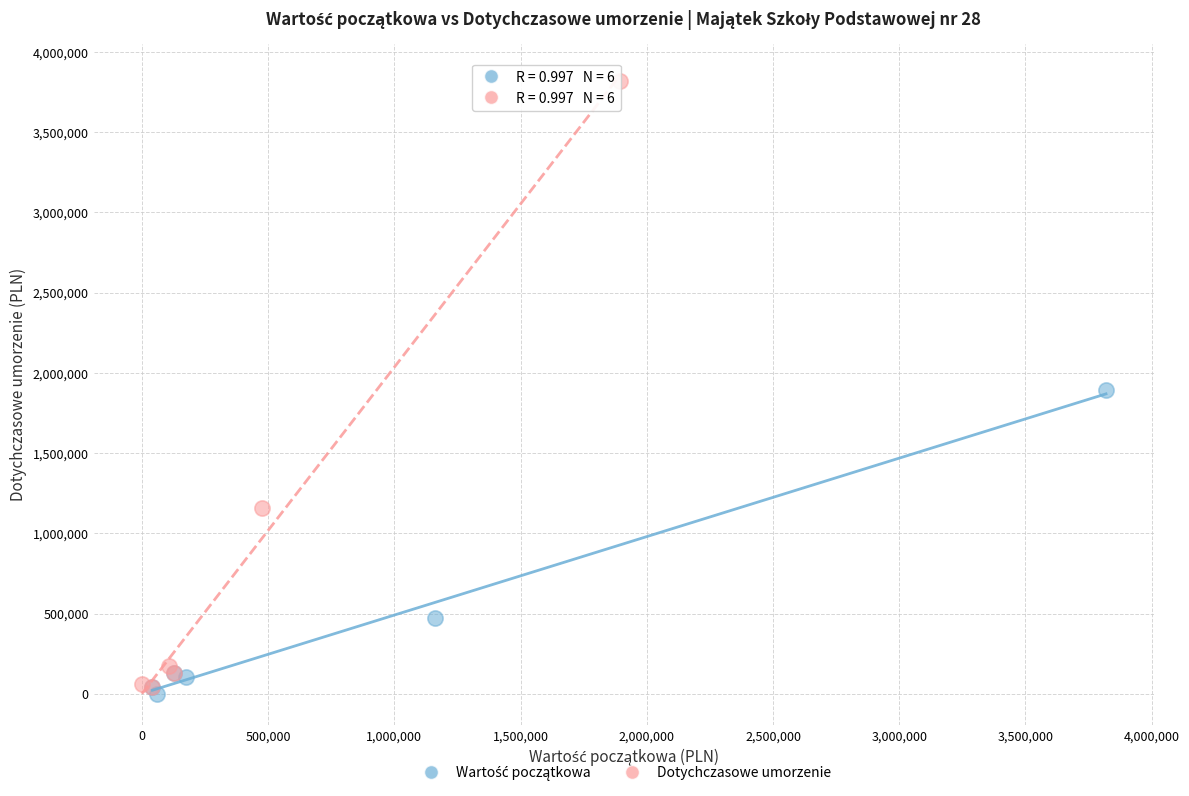

Which series has the largest Y range (max minus min)?

Dotychczasowe umorzenie